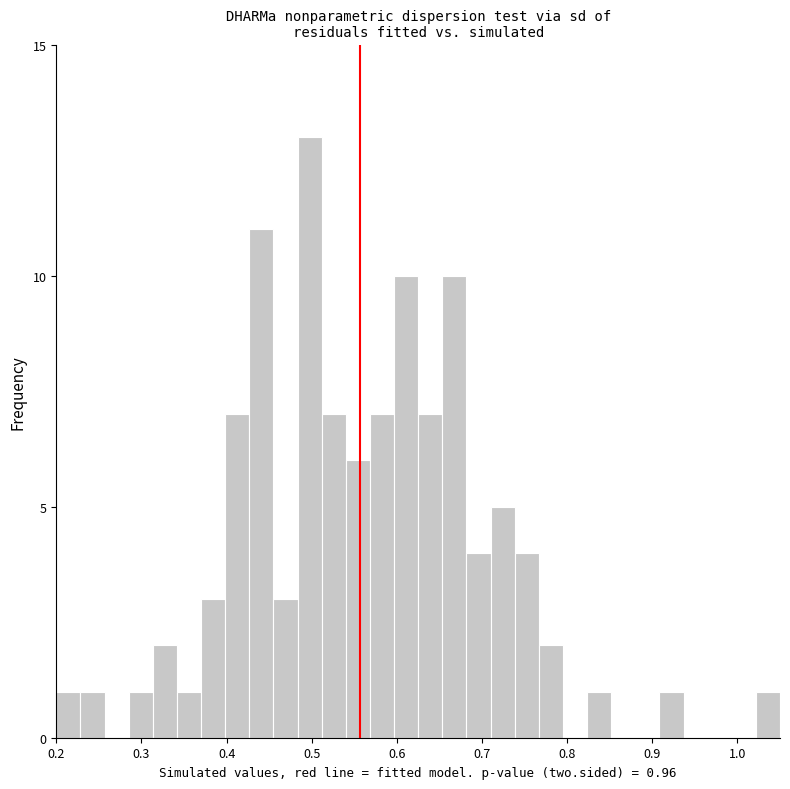

Read against the x-axis, roughly where is the centre of the tallest bar?

0.50